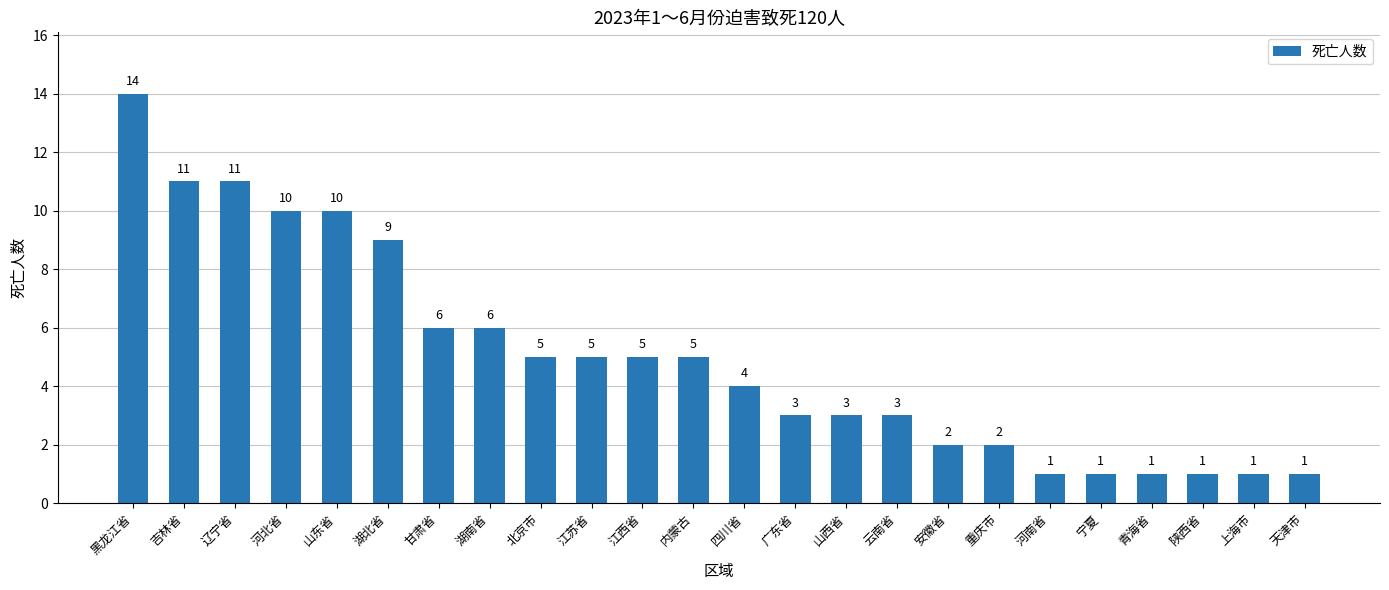

What is the average value?

5